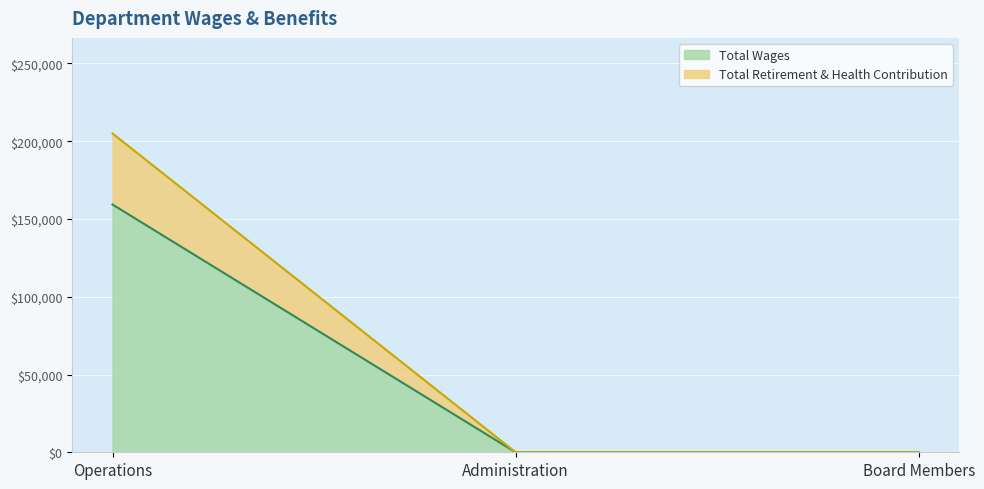

What is the label of the 1st point from the left?

Operations